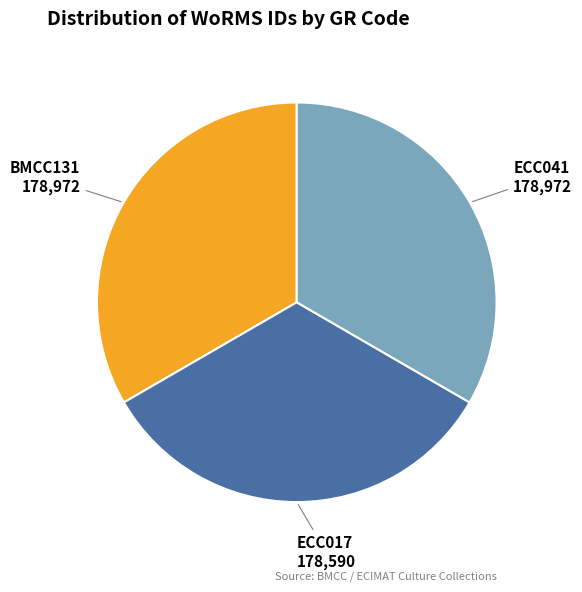

Approximately how many times larger is the value at ECC017 178,590 compared to ECC041 178,972?

1.0